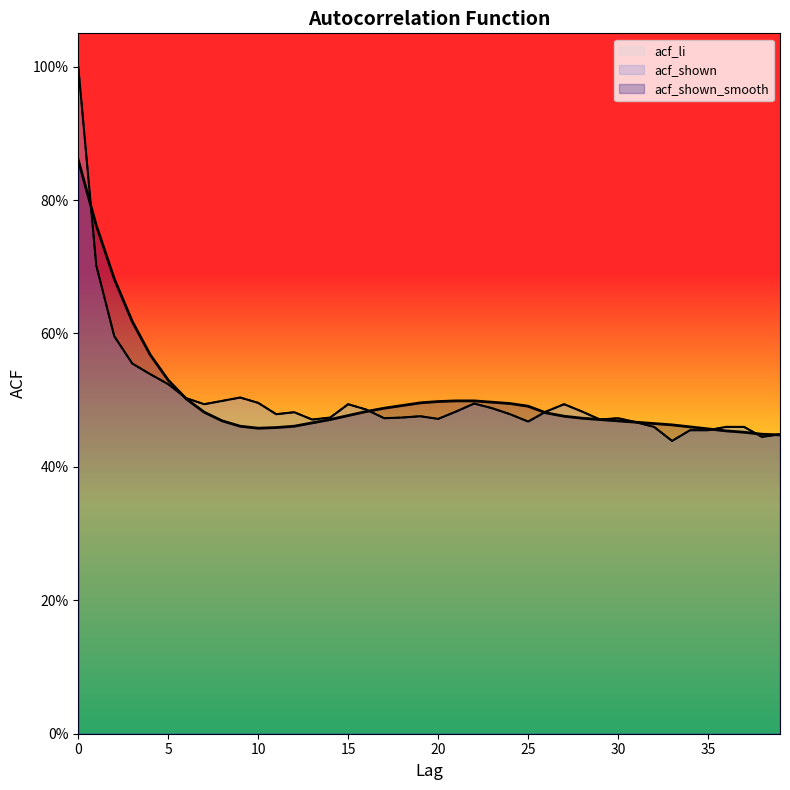

Which series has the largest range (max minus min)?

acf_shown